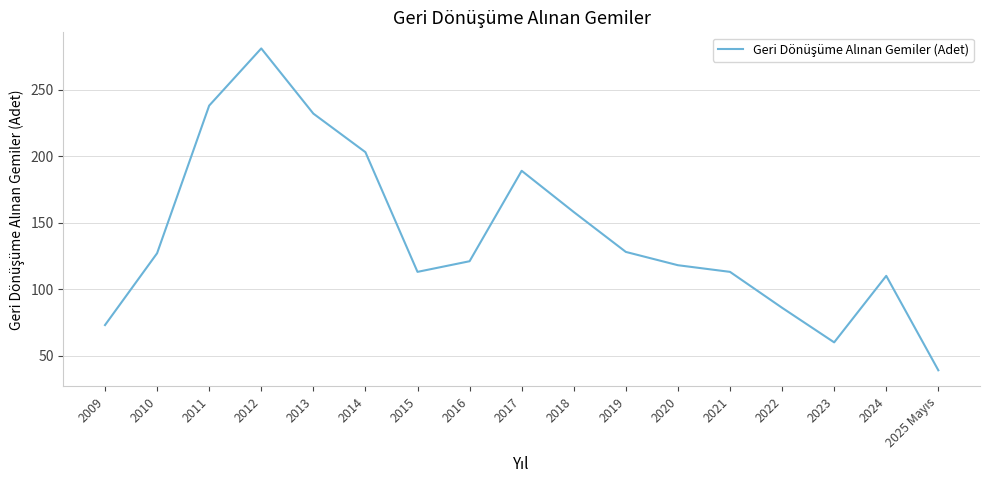

What is the difference between the maximum and minimum values?

242